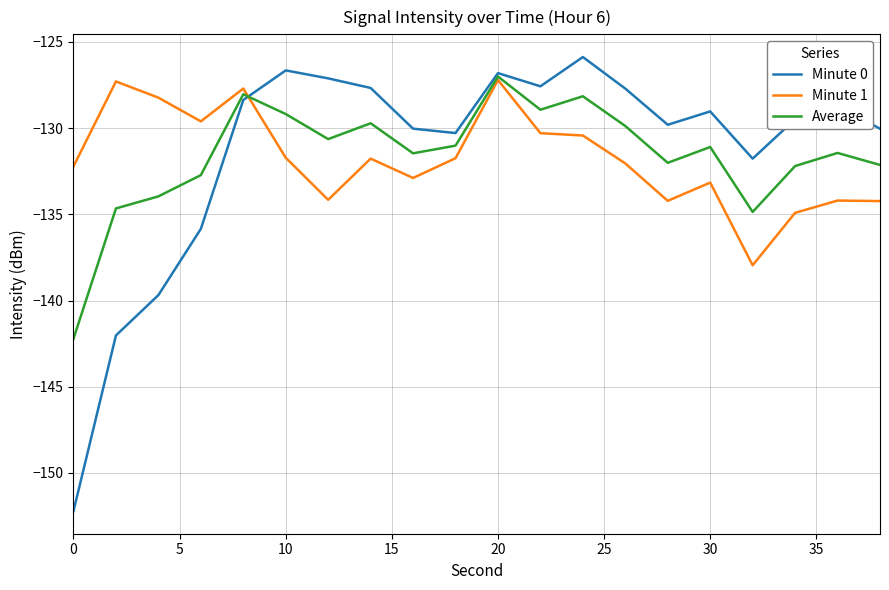

How many categories are shown in the chart?

20